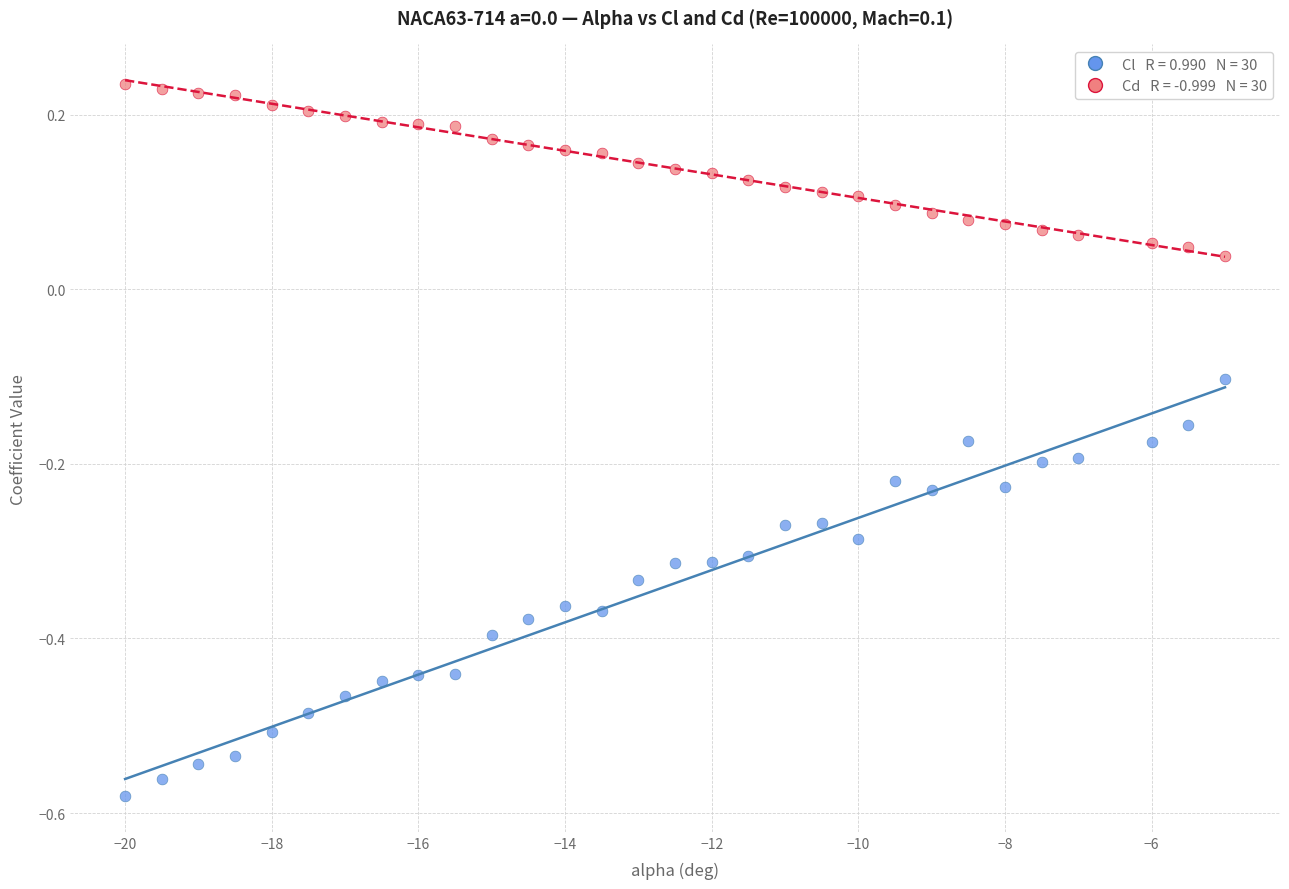

Across all data points, what is the range of Y values (max minus min)?

0.8